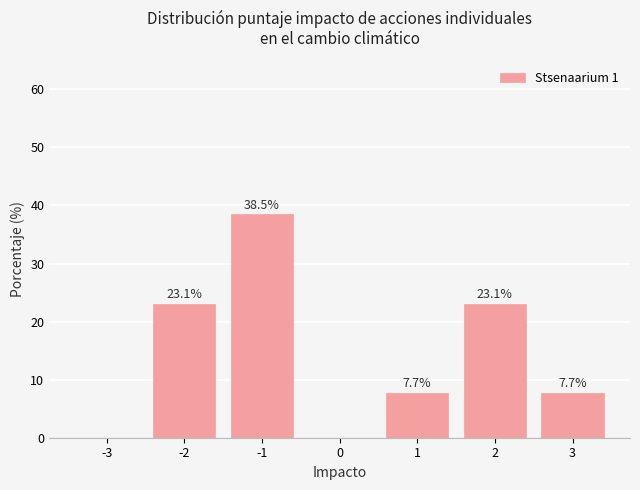

Reading left to right, transcribe all the data shown in this chart.

-3=0.0	-2=23.1	-1=38.5	0=0.0	1=7.7	2=23.1	3=7.7